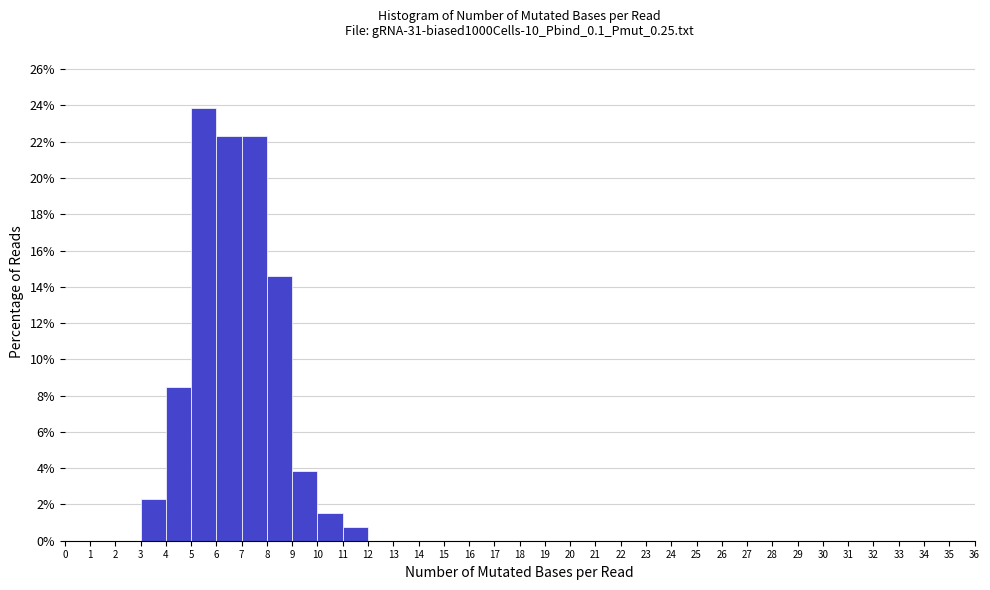

What is the height of the bar covering 4 to 5 on the x-axis? The values are not printed on the chart, so give them approximately, as read against the axis.

8.4